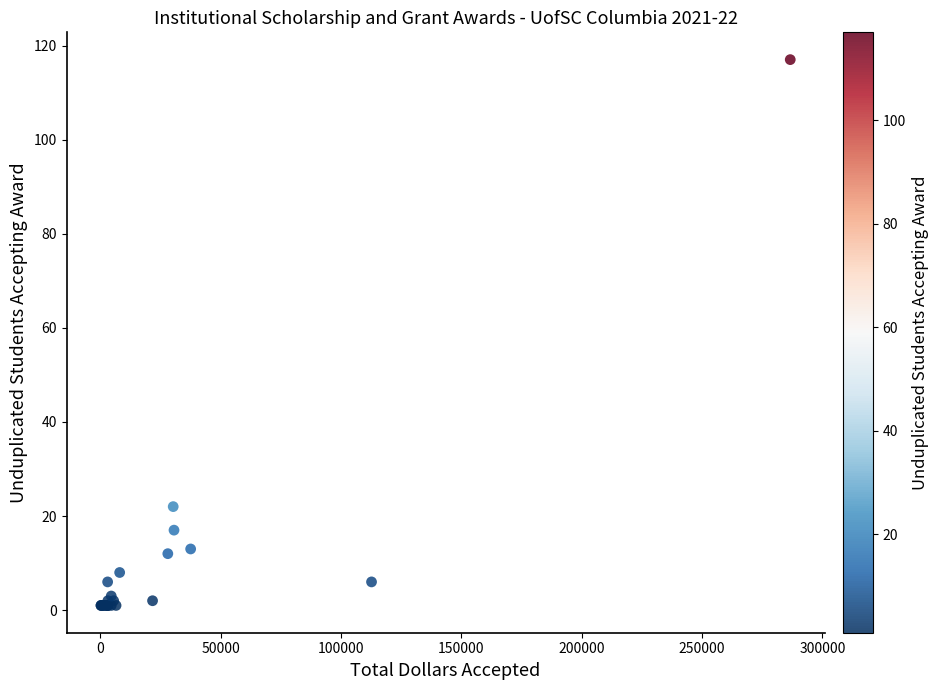

What Y value in the scatter plot is closest to 59?

22